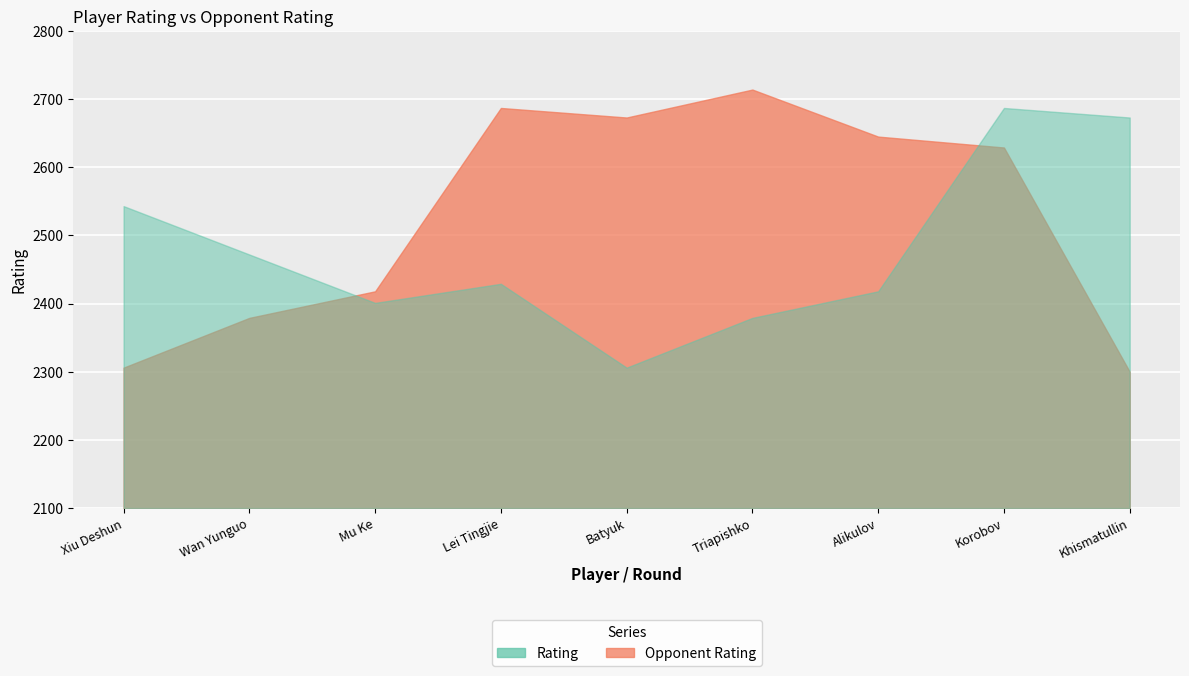

What is the label of the 4th point from the left?

Lei Tingjie